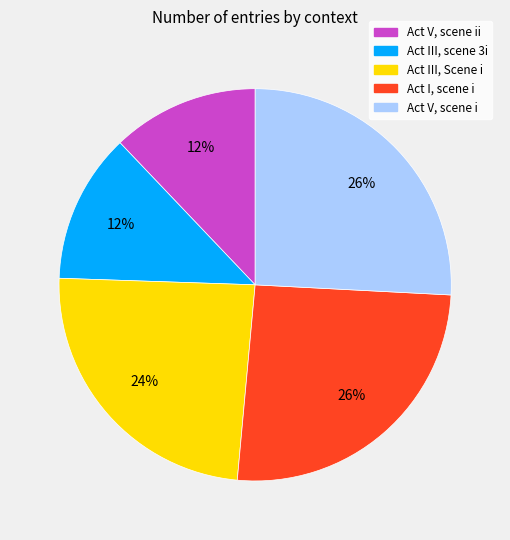

Does any single category account for the majority?

No